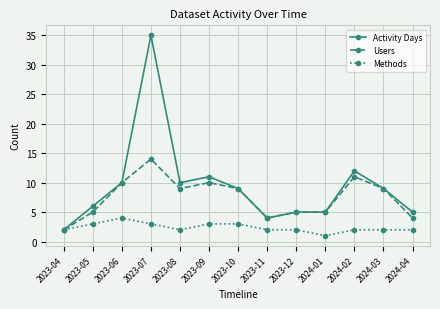

What is the difference between the highest and lowest values at 2023-09?

8